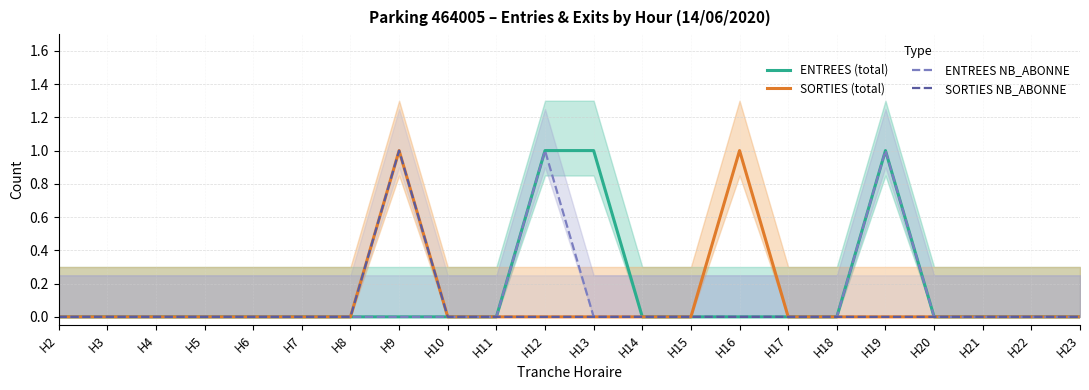

Rank the series at H2 from lowest to highest value.

ENTREES (total), SORTIES (total), ENTREES NB_ABONNE, SORTIES NB_ABONNE